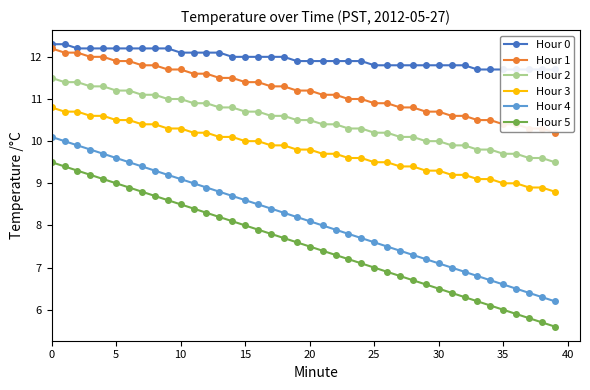

What is the label of the 40th point from the left?

39